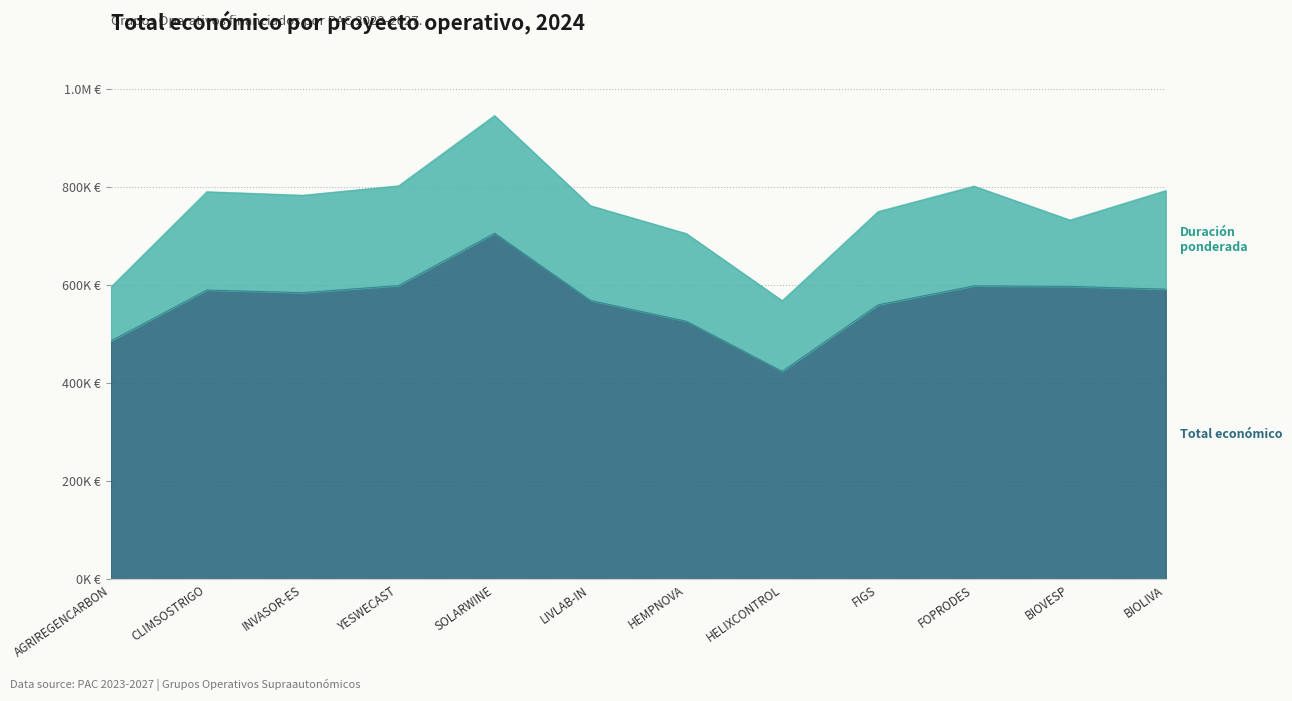

At which label is the value closest to 565708?

LIVLAB-IN